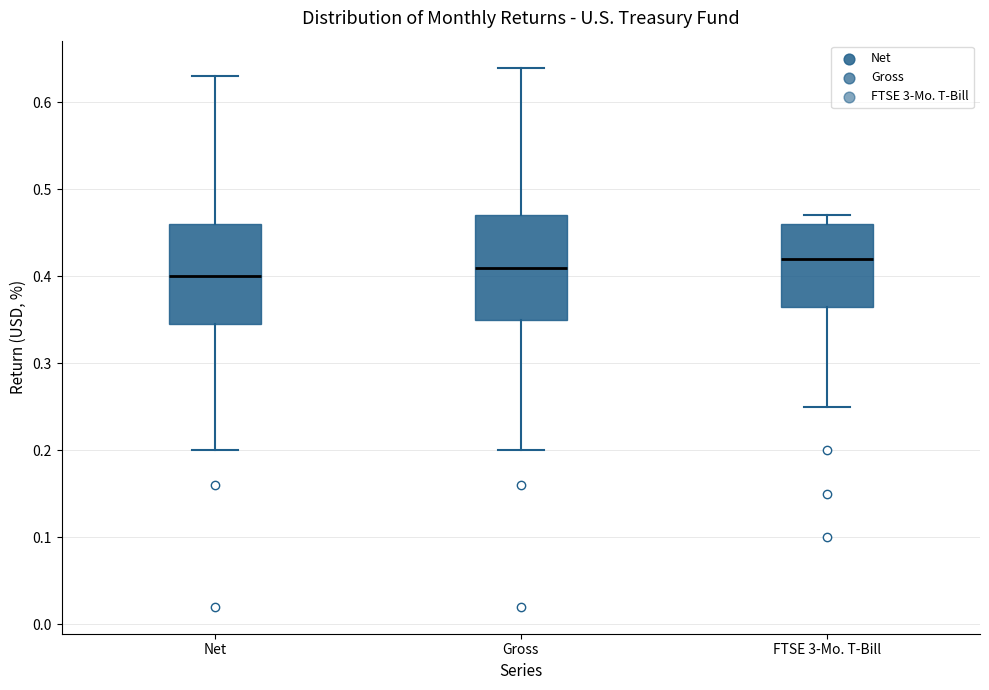

Reading left to right, transcribe this box plot: for each box, give where its median line is, the range the box spans, and where its two whiskers end, as read against the y-axis. The values are not printed on the chart, so give them approximately, as read against the axis.

Net: median 0.40, box 0.35 to 0.46, whiskers 0.20 to 0.63
Gross: median 0.41, box 0.35 to 0.47, whiskers 0.20 to 0.64
FTSE 3-Mo. T-Bill: median 0.42, box 0.37 to 0.46, whiskers 0.25 to 0.47